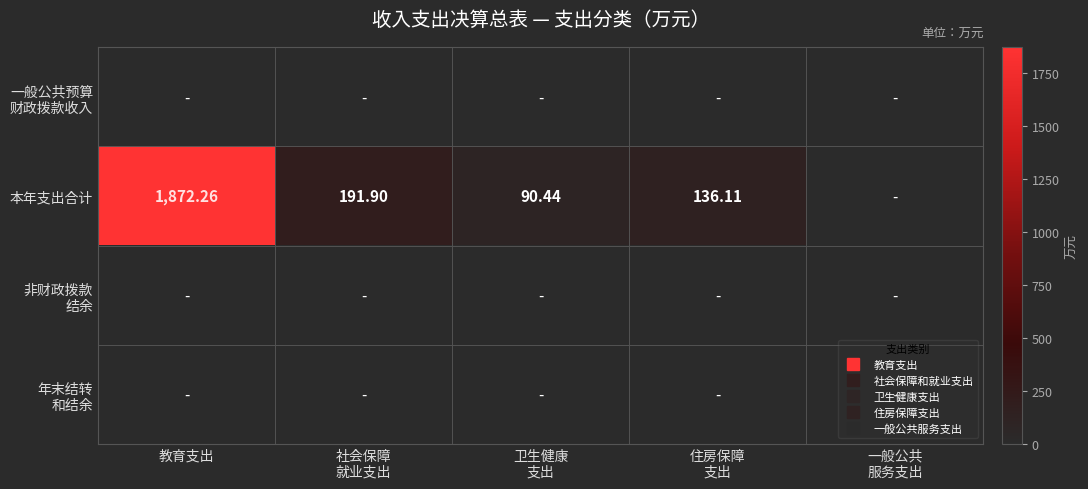

How many distinct data groups are displayed?

4